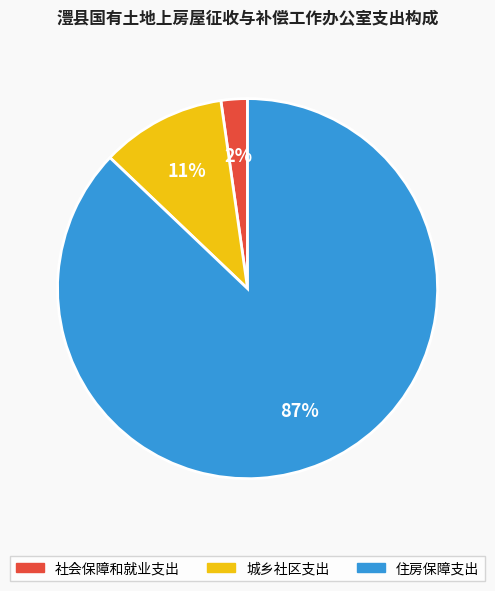

Does any single category account for the majority?

Yes